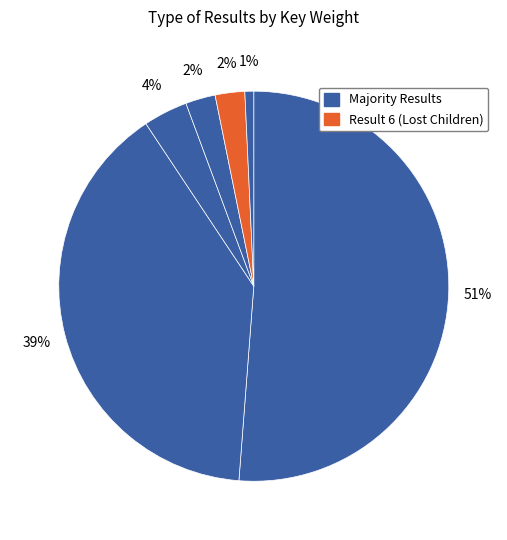

How many segments does this pie chart have?

6